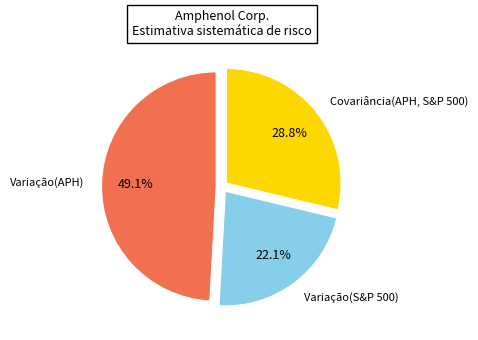

Approximately how many times larger is the value at Variação(APH) compared to Covariância(APH, S&P 500)?

1.7